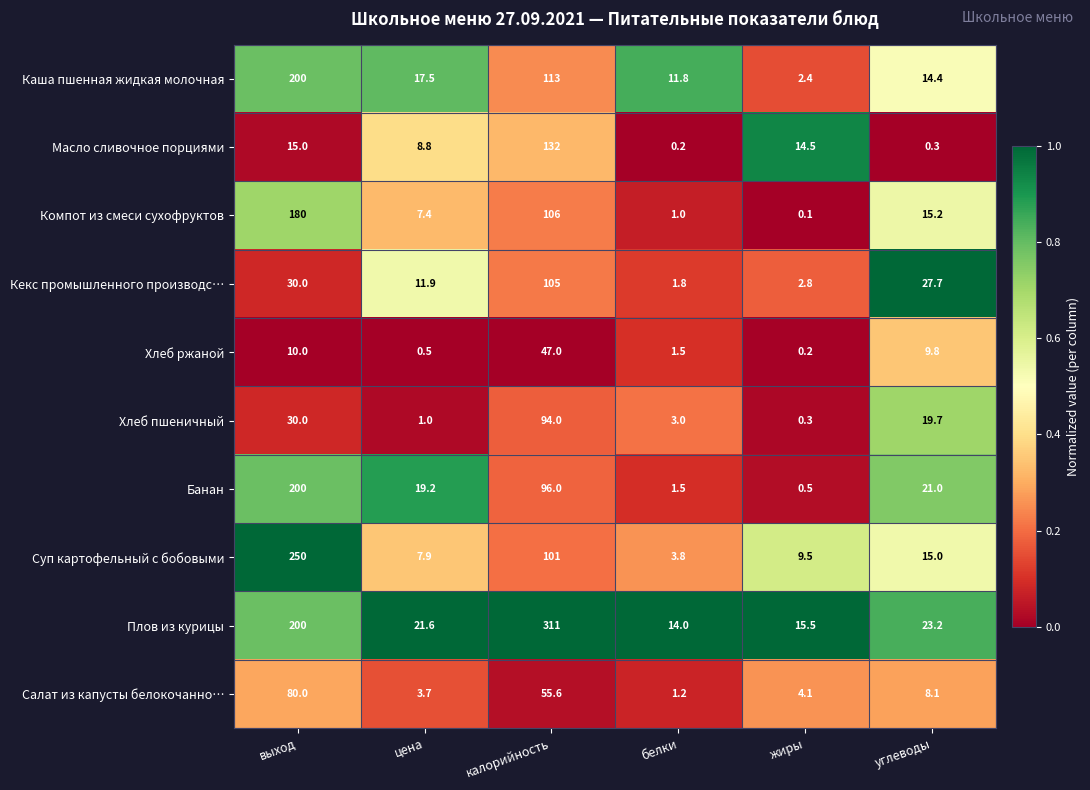

Which series has the widest spread of values?

Плов из курицы